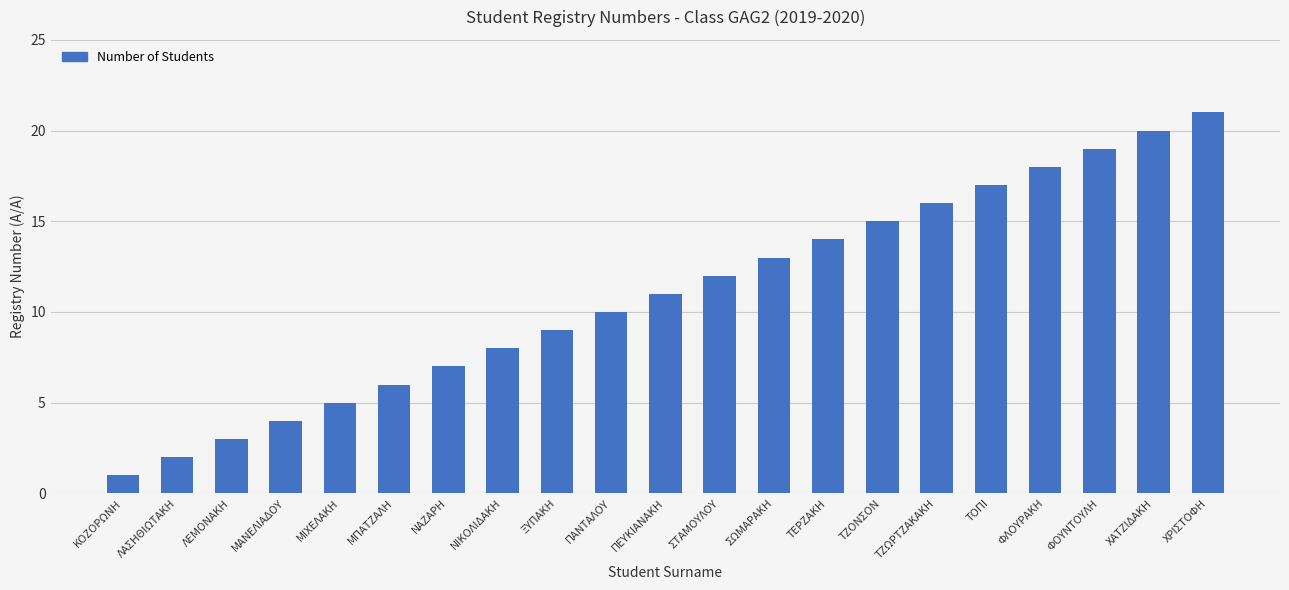

What is the sum of all values?

231